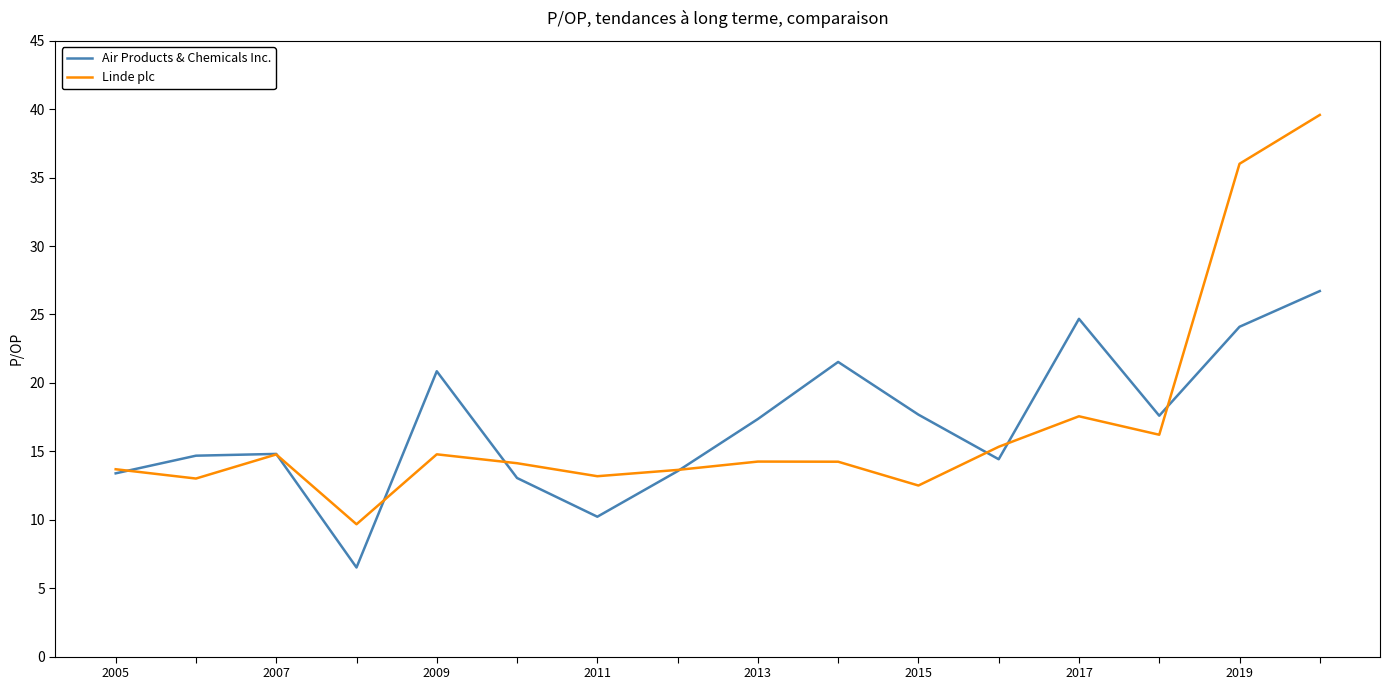

Which series has the widest spread of values?

Linde plc